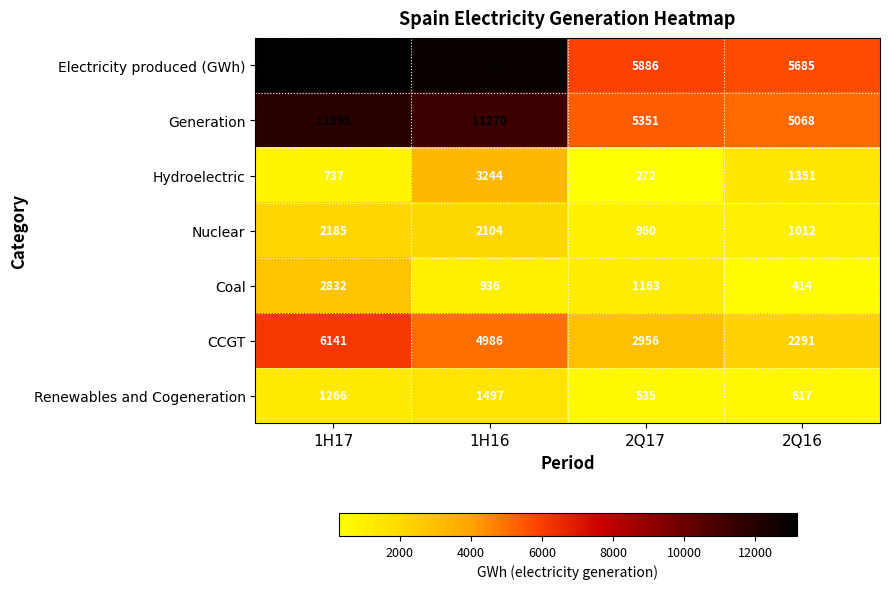

At which category does the chart reach its minimum across all series?

2Q17